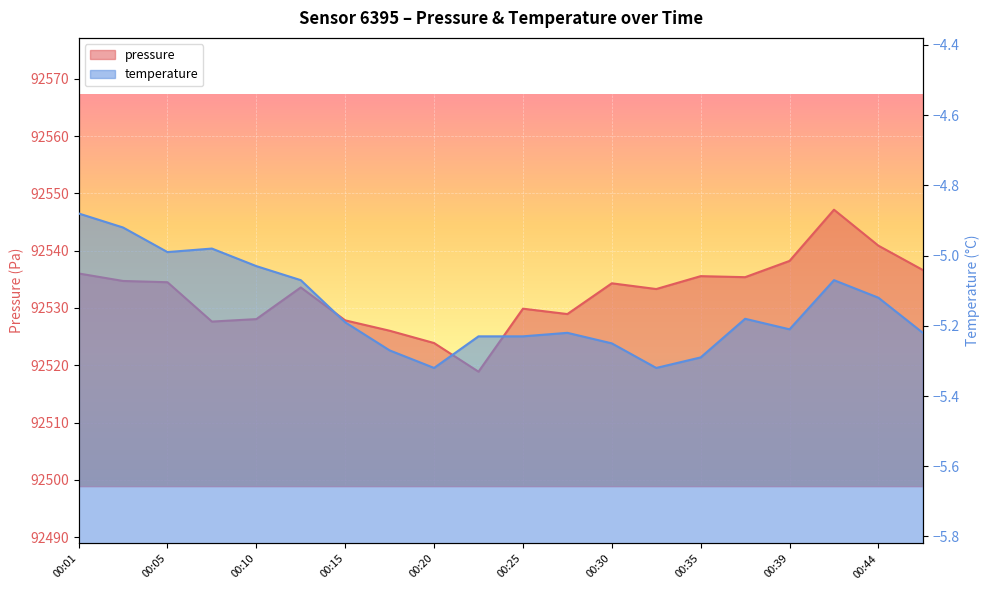

Reading left to right, list all the values displayed in this chart.

pressure: 00:01=92536.0	00:03=92534.7	00:05=92534.5	00:08=92527.6	00:10=92528.1	00:13=92533.6	00:15=92527.8	00:18=92526.0	00:20=92523.9	00:22=92518.9	00:25=92529.9	00:27=92528.9	00:30=92534.3	00:32=92533.3	00:35=92535.6	00:37=92535.4	00:39=92538.2	00:42=92547.2	00:44=92540.9	00:47=92536.6
temperature: 00:01=-4.9	00:03=-4.9	00:05=-5.0	00:08=-5.0	00:10=-5.0	00:13=-5.1	00:15=-5.2	00:18=-5.3	00:20=-5.3	00:22=-5.2	00:25=-5.2	00:27=-5.2	00:30=-5.2	00:32=-5.3	00:35=-5.3	00:37=-5.2	00:39=-5.2	00:42=-5.1	00:44=-5.1	00:47=-5.2